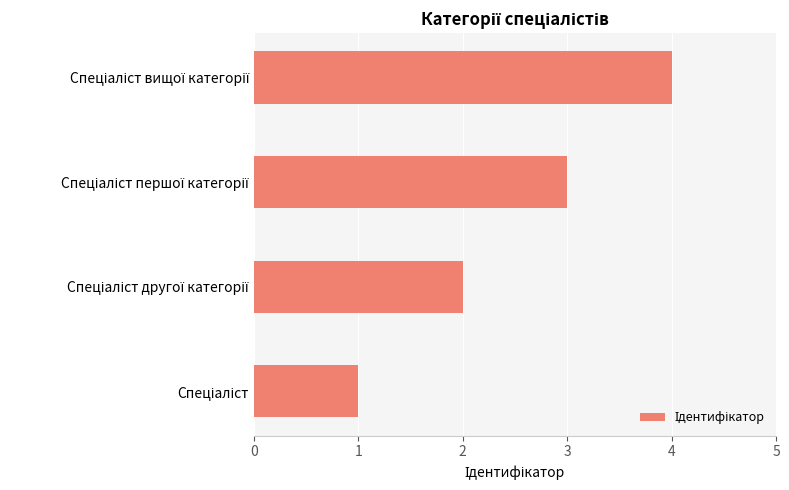

What is the difference between the maximum and minimum values?

3